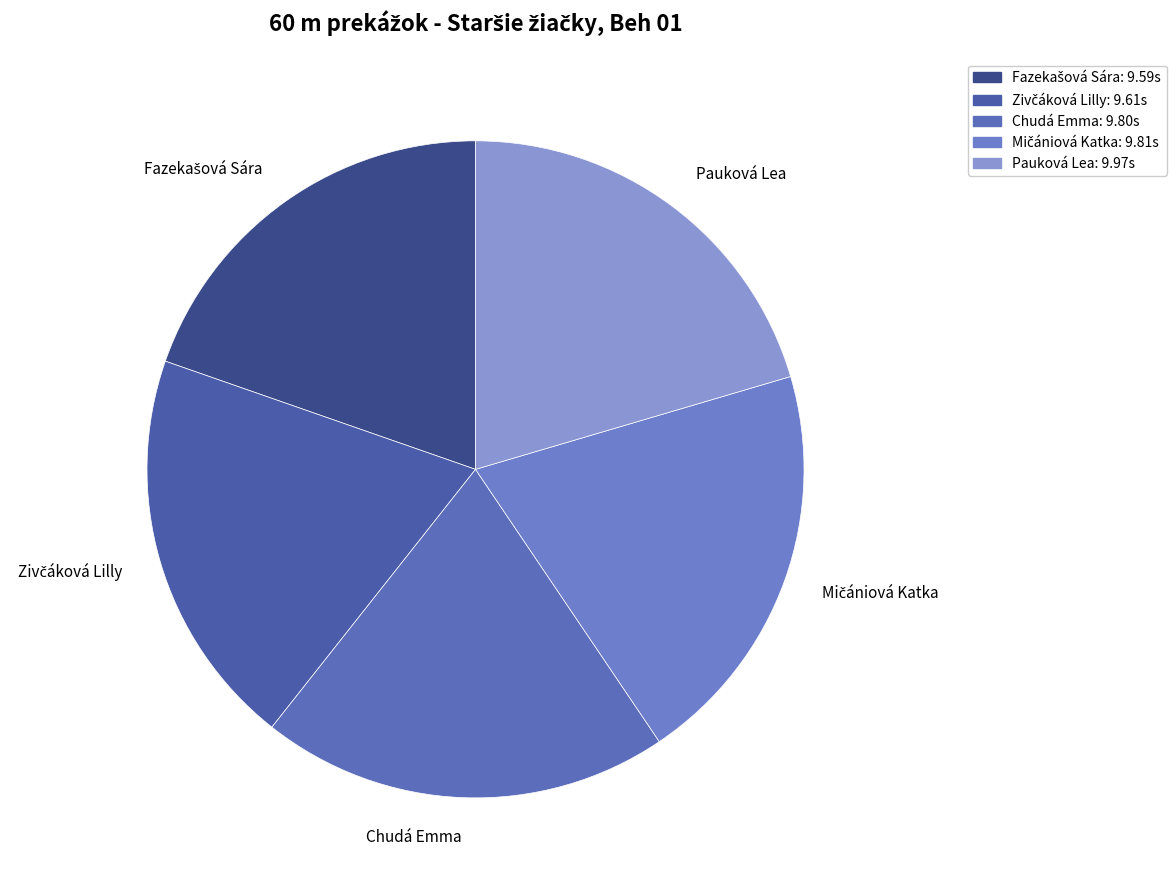

Is it true that Pauková Lea is 20% of the pie?

True